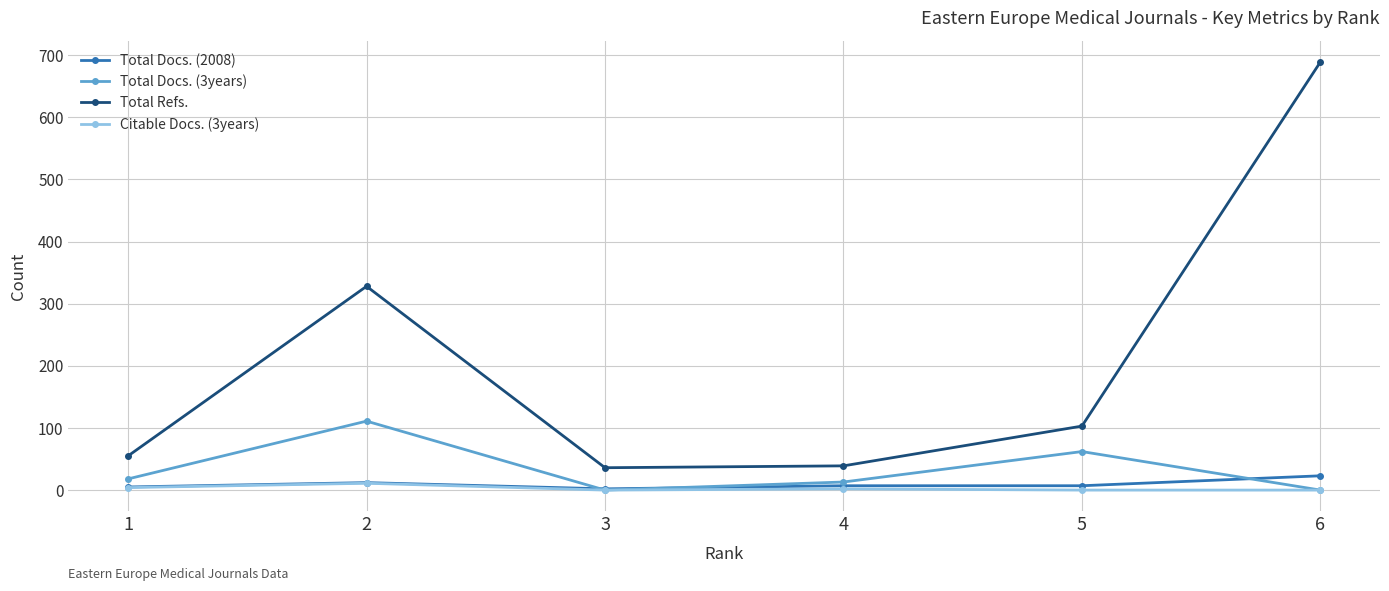

At which label is Total Docs. (3years) closest to 55?

5